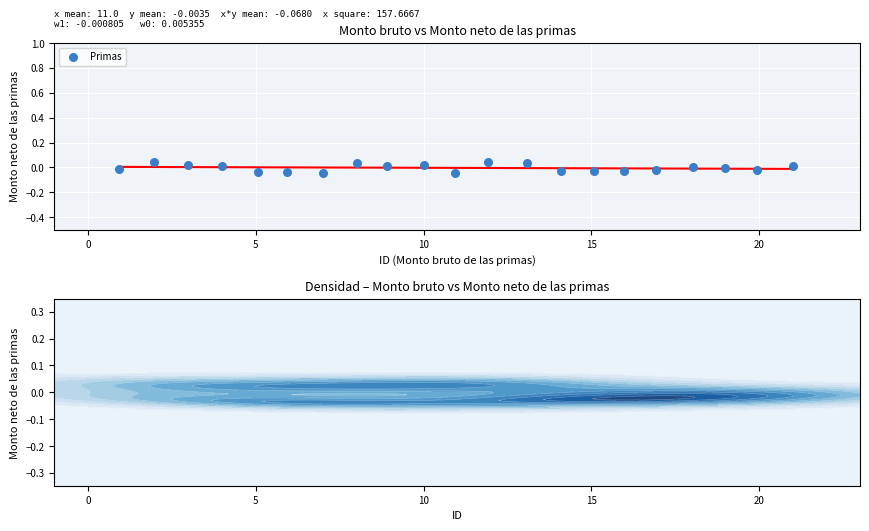

What is the range of X values (max minus min)?

20.1